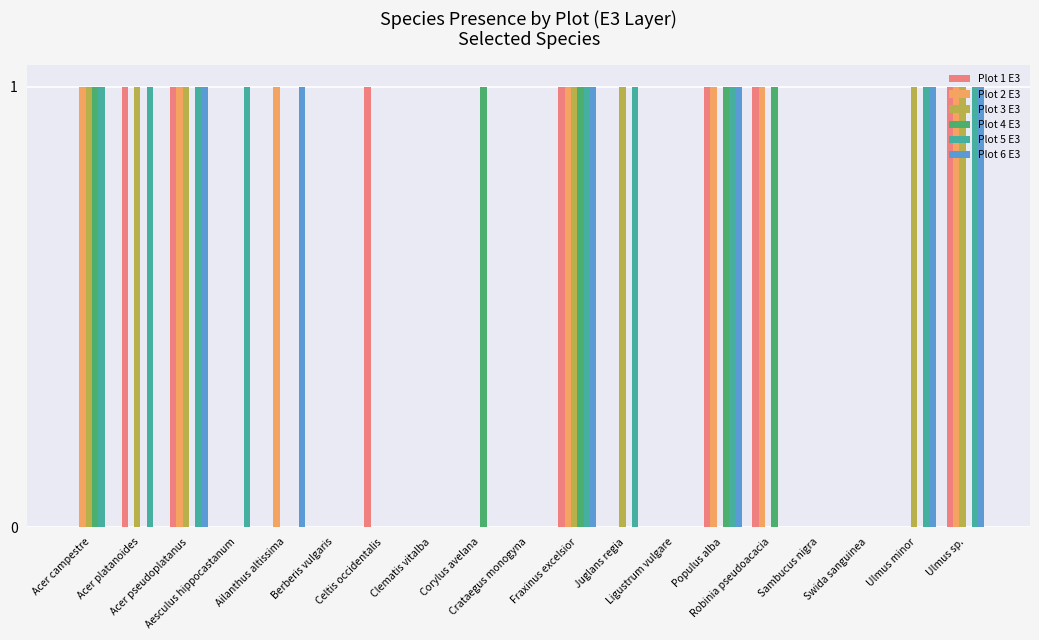

How many data points does each series have?

19